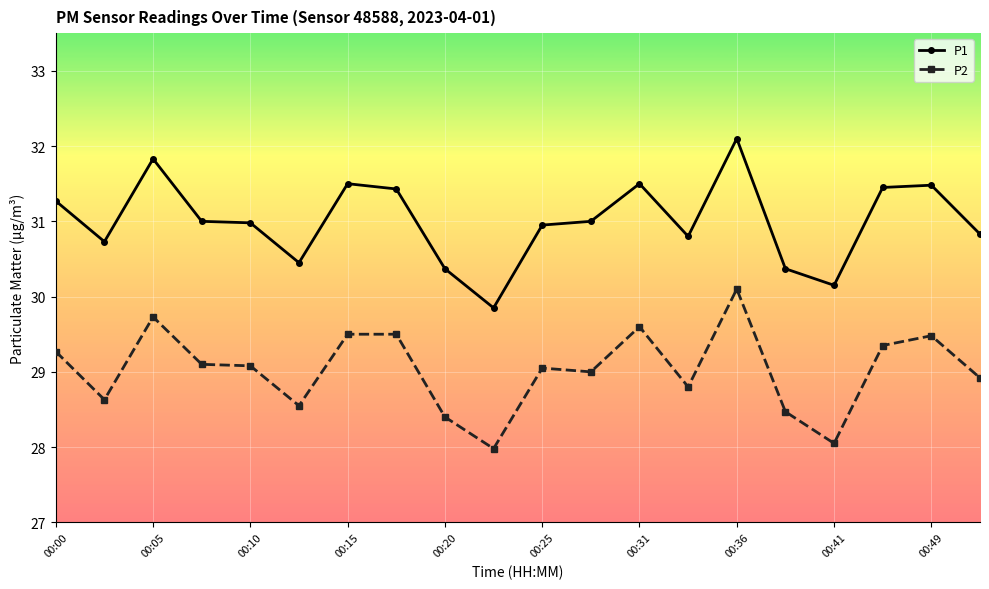

Which series has the largest total across all categories?

P1